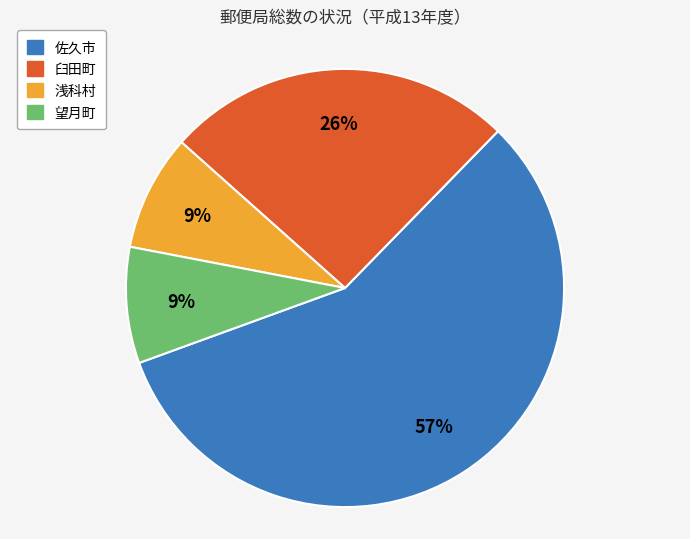

To the nearest percent, what percentage of the pie is 臼田町?

26%